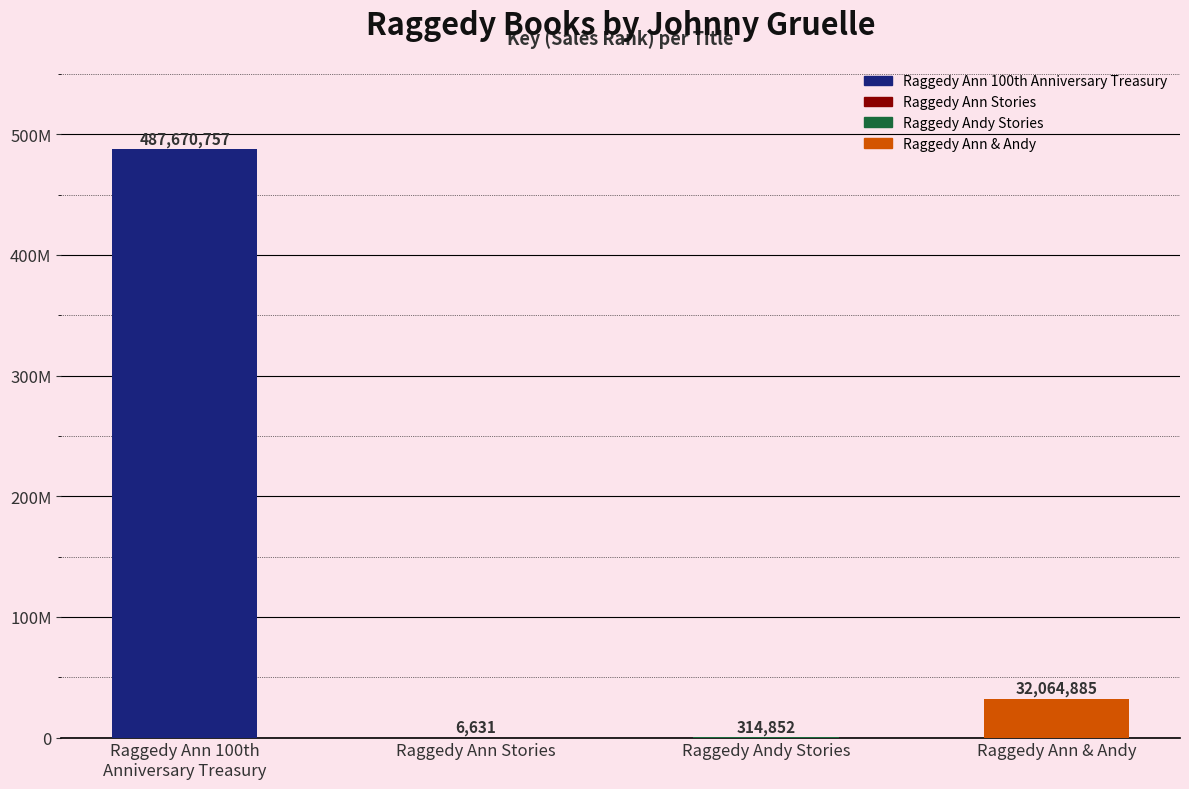

Are the bars horizontal?

No